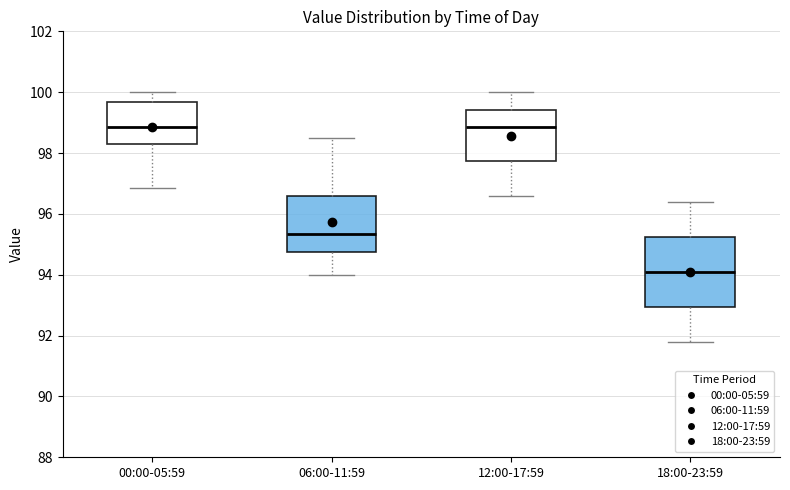

Which box is the tallest, from its lower edge to its upper edge?

18:00-23:59